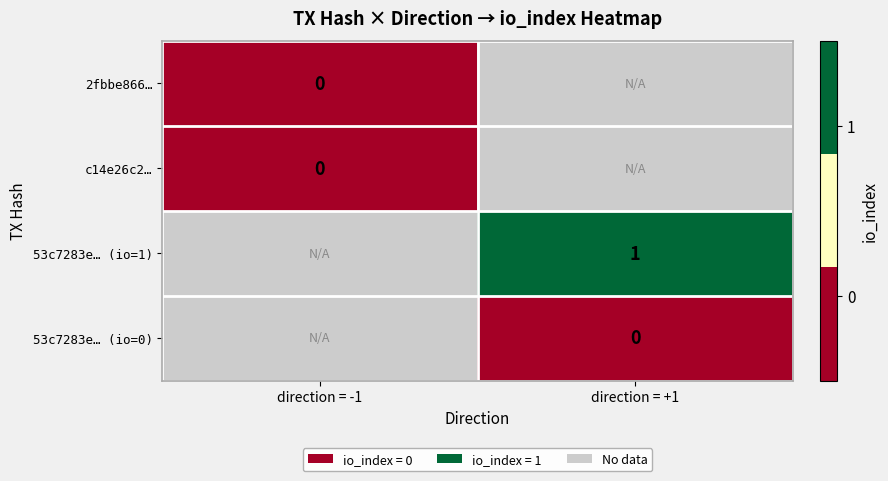

Between direction = +1 and direction = -1, which is larger?

direction = -1